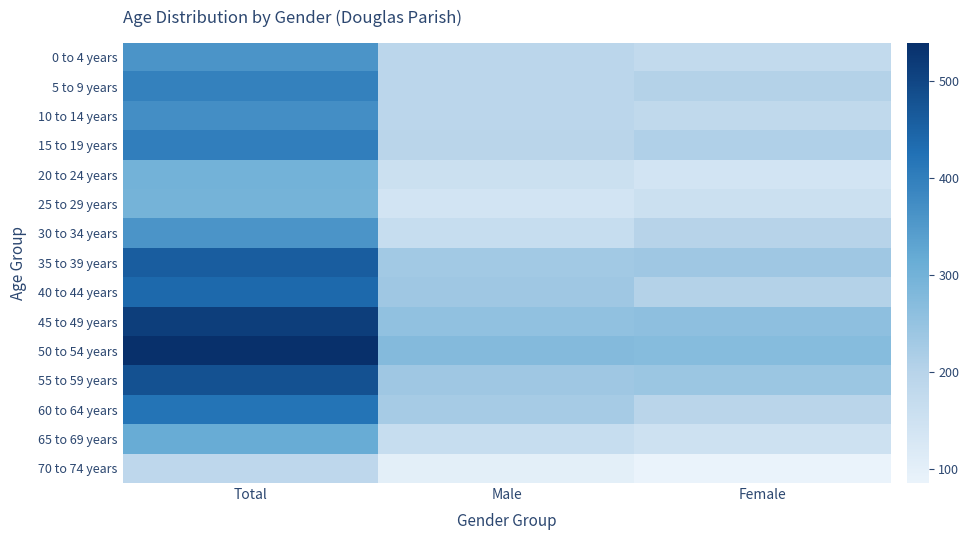

Rank the series by their maximum value, from lowest to highest.

70 to 74 years, 25 to 29 years, 20 to 24 years, 65 to 69 years, 0 to 4 years, 30 to 34 years, 10 to 14 years, 5 to 9 years, 15 to 19 years, 60 to 64 years, 40 to 44 years, 35 to 39 years, 55 to 59 years, 45 to 49 years, 50 to 54 years